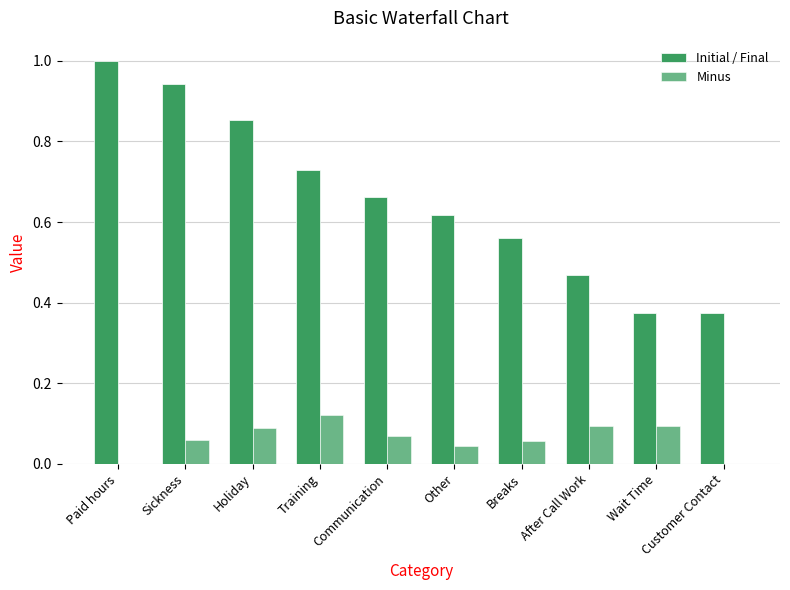

The Initial / Final series shows 0.9 at Sickness. True or false?

True